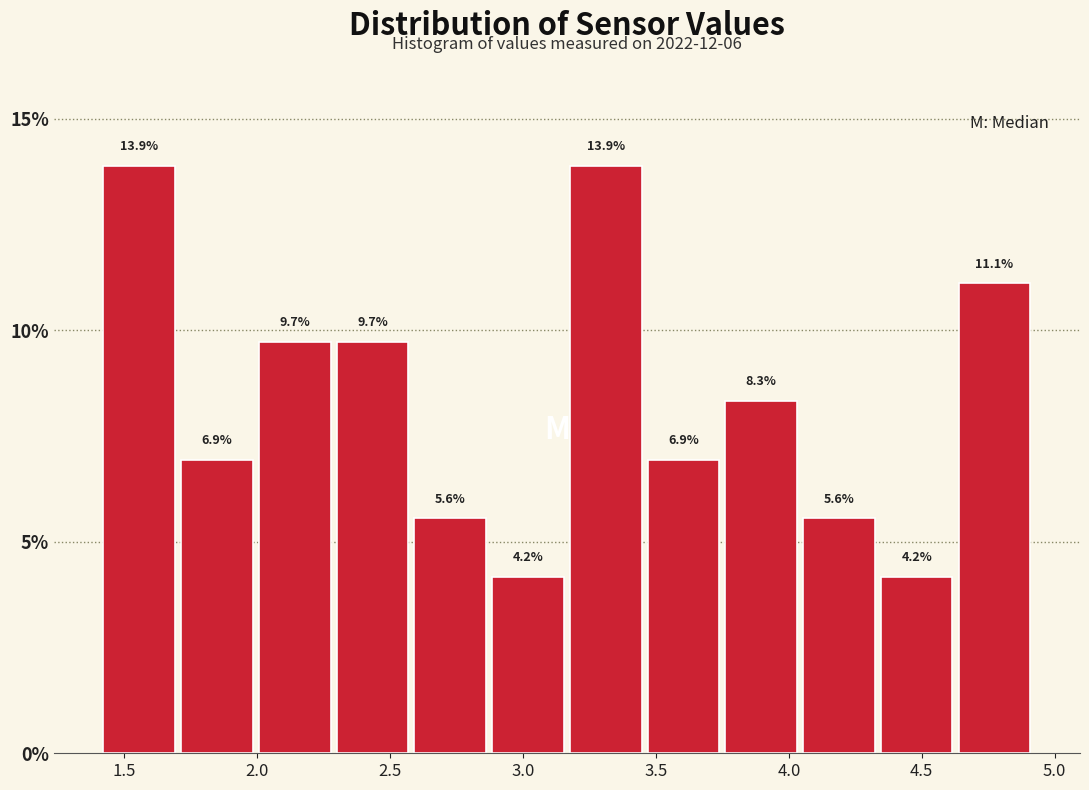

Reading left to right, transcribe this chart: for each bar, give the range it covers on the x-axis and its height. The bar edges are not printed on the chart, so give them approximately, as read against the axis.

1.40 to 1.70: 13.9
1.70 to 2.00: 6.9
2.00 to 2.30: 9.7
2.30 to 2.60: 9.7
2.60 to 2.85: 5.6
2.85 to 3.15: 4.2
3.15 to 3.45: 13.9
3.45 to 3.75: 6.9
3.75 to 4.05: 8.3
4.05 to 4.35: 5.6
4.35 to 4.65: 4.2
4.65 to 4.90: 11.1